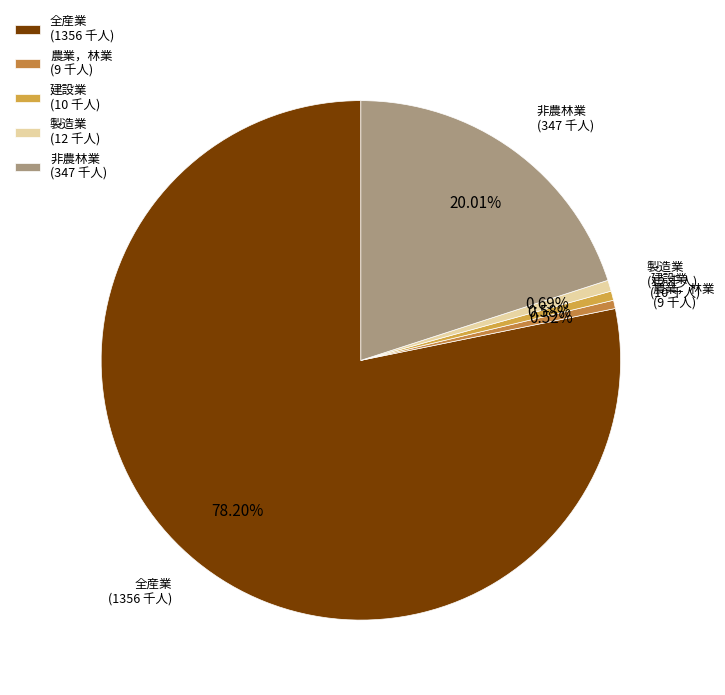

Is the sum of 非農林業 and 建設業 greater than half?

No